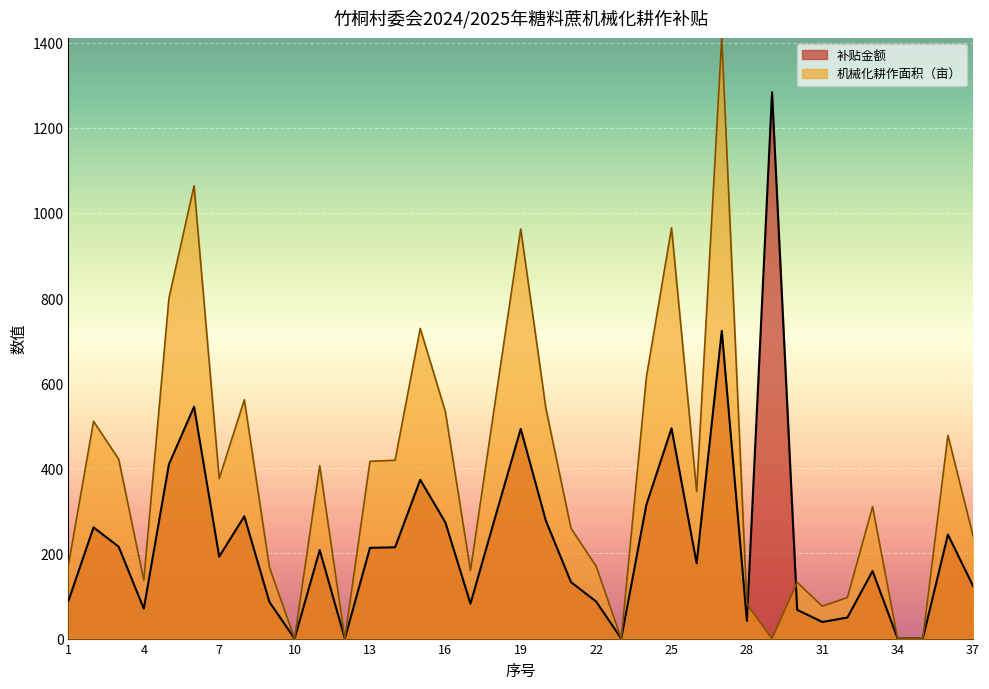

At which category does the chart reach its peak across all series?

27